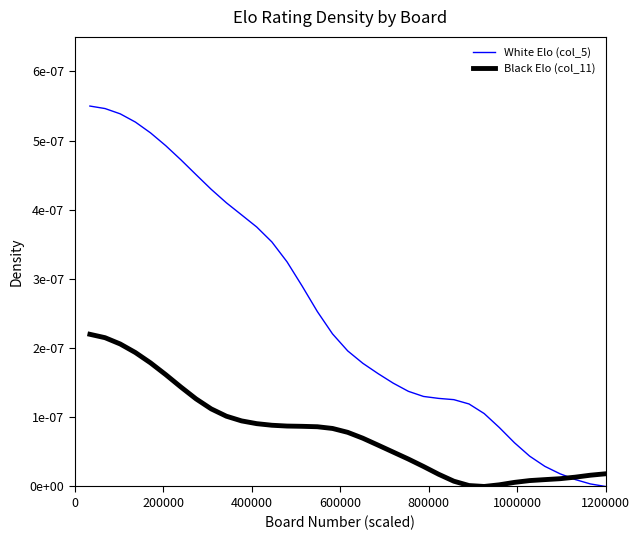

True or false: Black Elo (col_11) and White Elo (col_5) cross at least once.

True